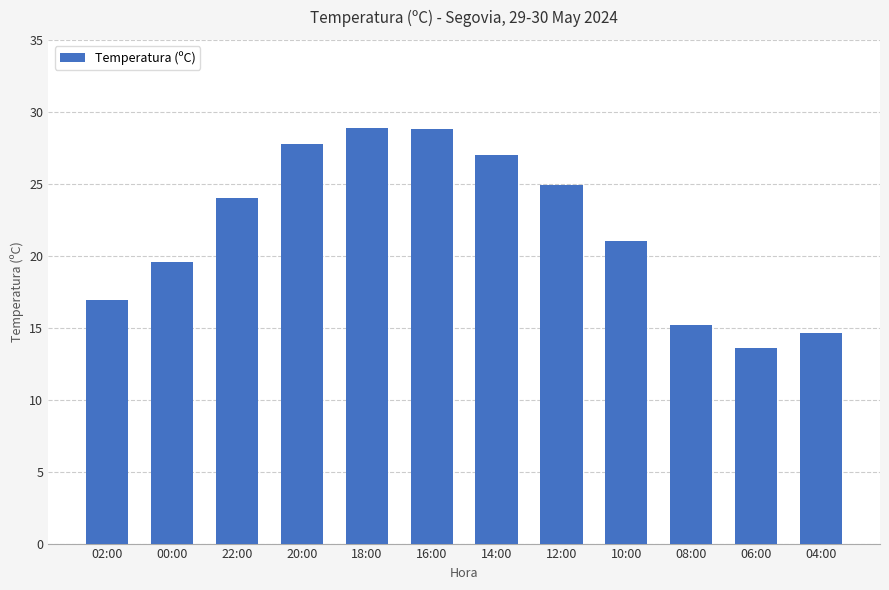

What is the sum of all values?

262.3